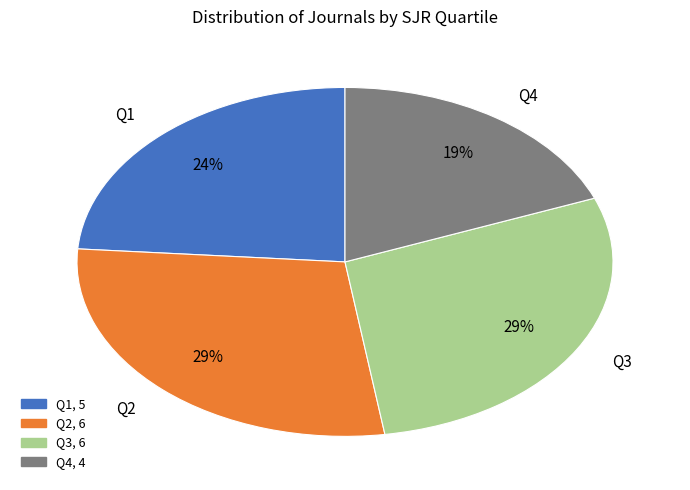

To the nearest percent, what is the difference between the Q1 and Q2 slice percentages?

5%